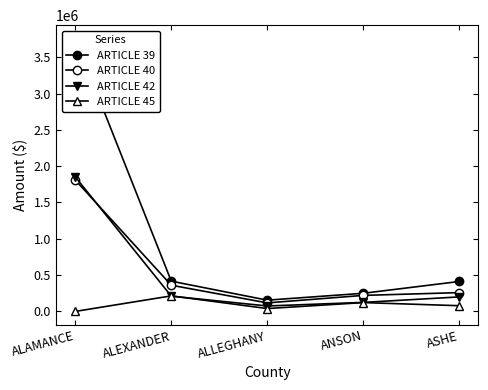

Read the ARTICLE 40 value at ANSON.

220425.1